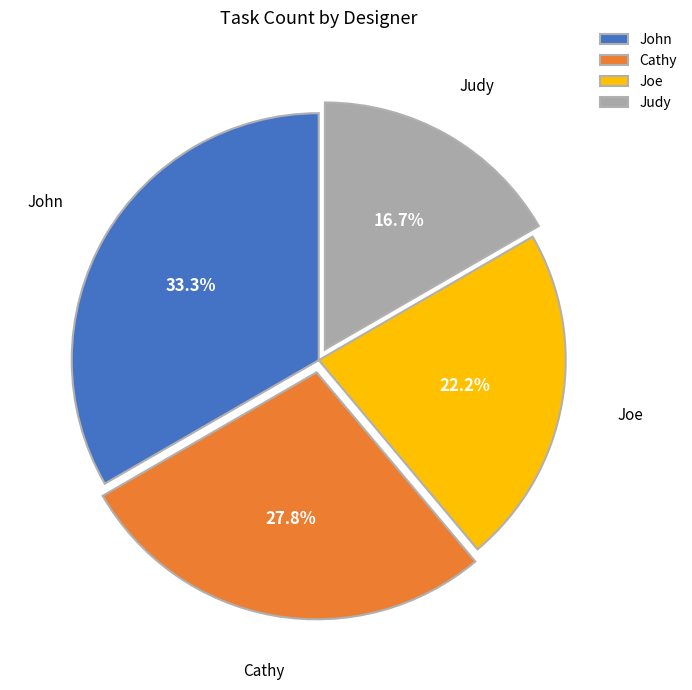

Is there a majority slice in this chart?

No